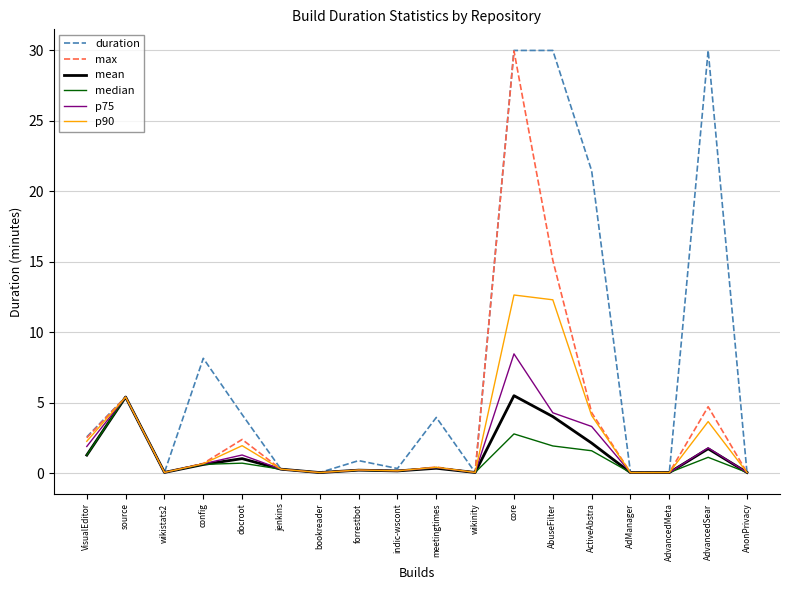

Is it true that duration equals 30.0 at core?

True